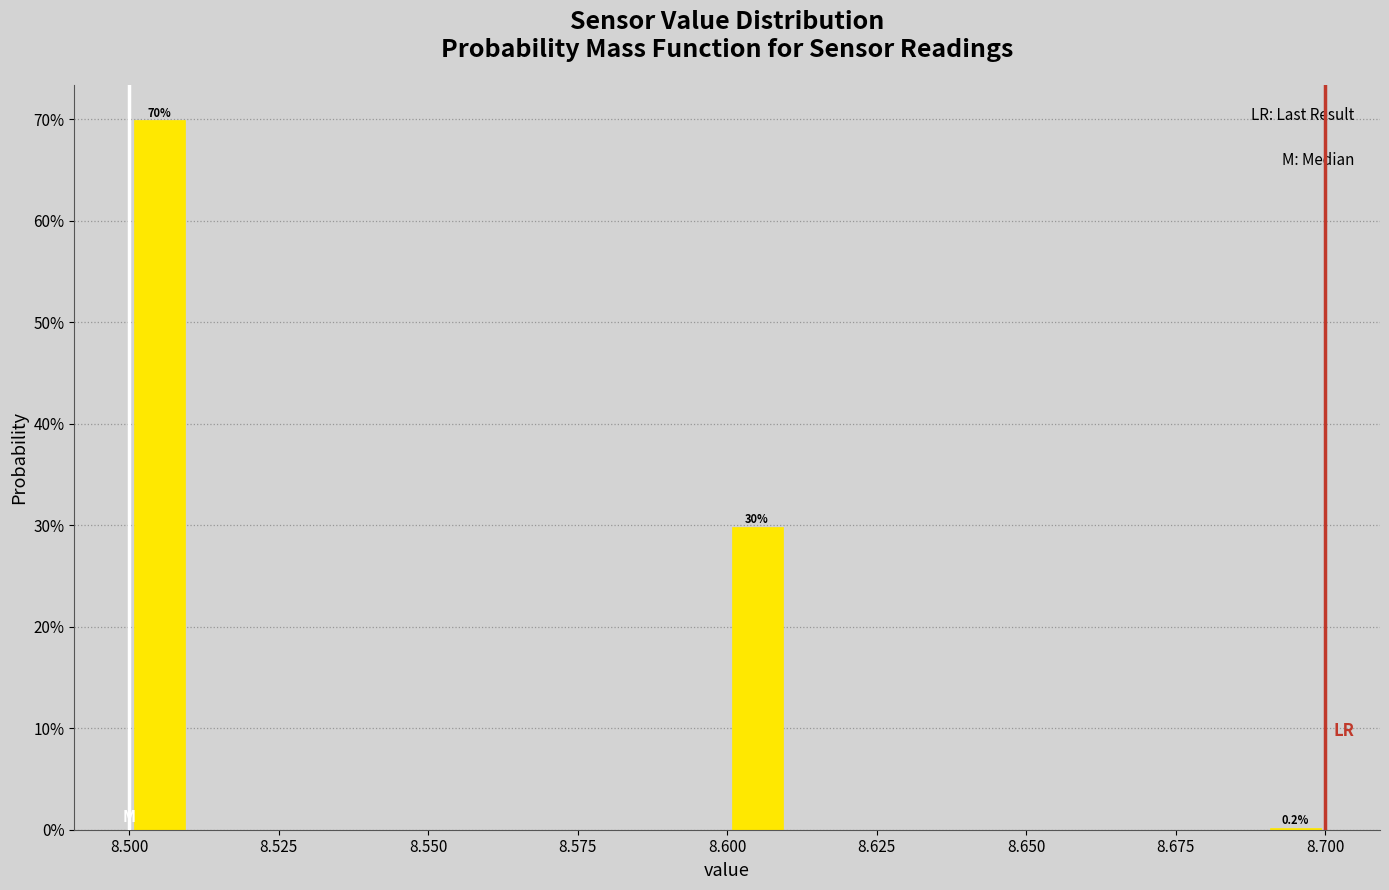

Read against the x-axis, roughly where is the centre of the tallest bar?

8.505